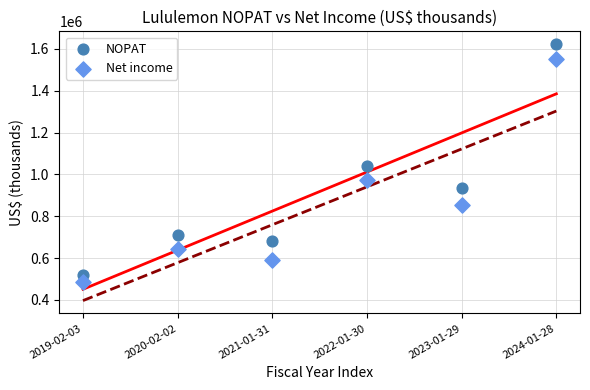

In the NOPAT series, what Y value is closest to 1071143?

1040291